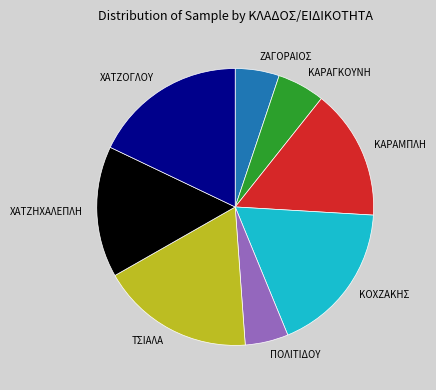

How many slices are in this pie chart?

8